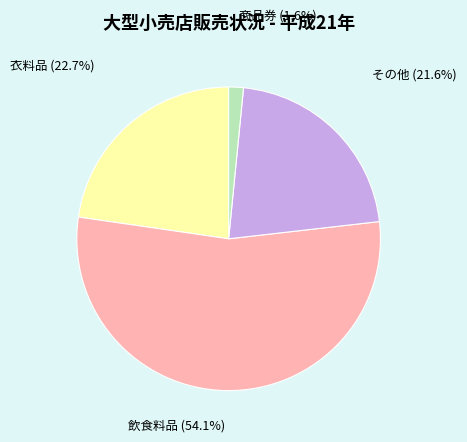

Is there a majority slice in this chart?

Yes